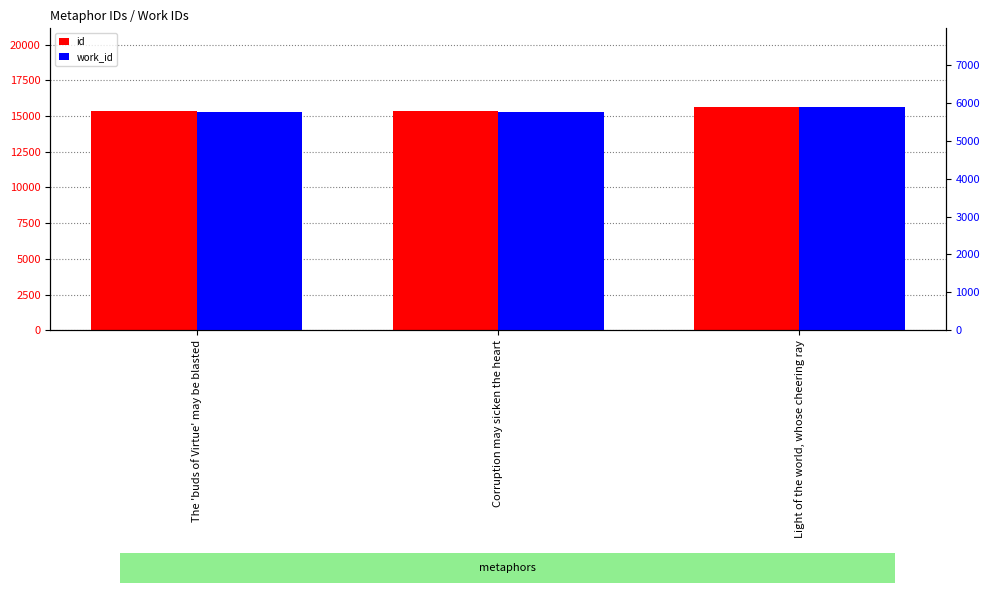

How many groups of bars are there?

3